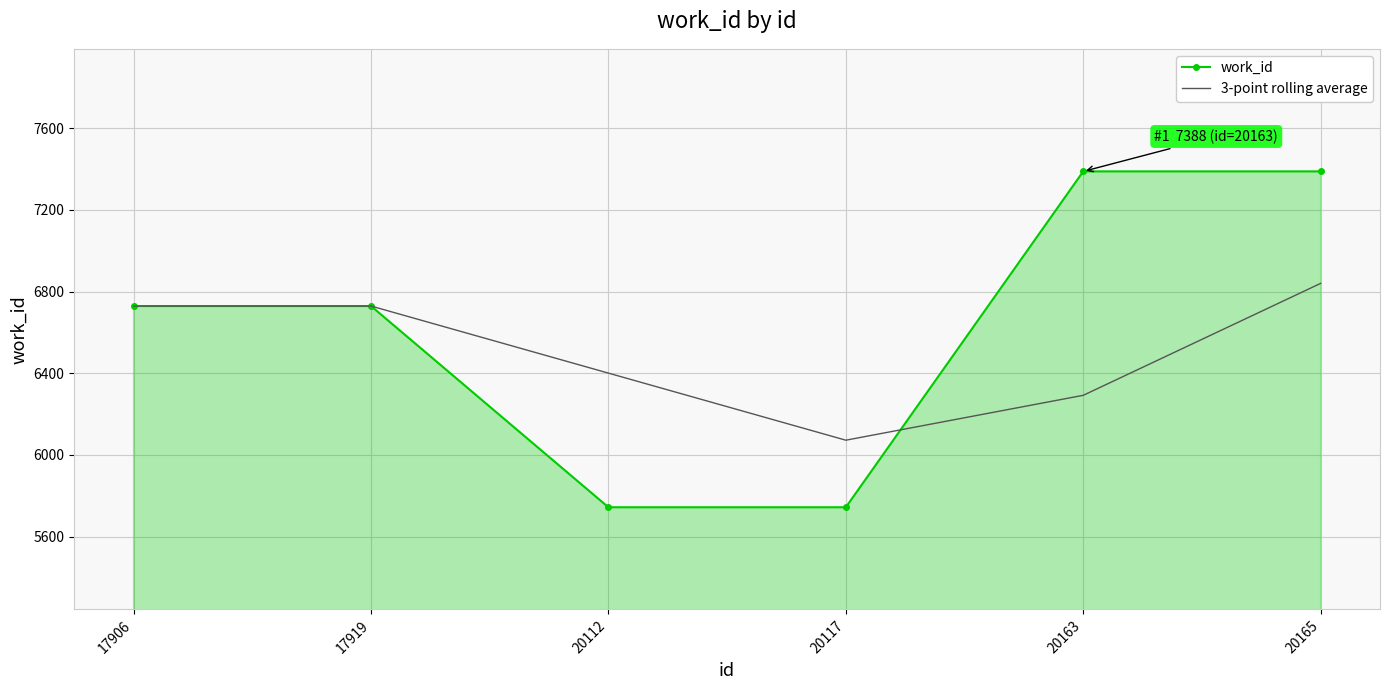

List the series in order of their peak value, lowest first.

3-point rolling average, work_id